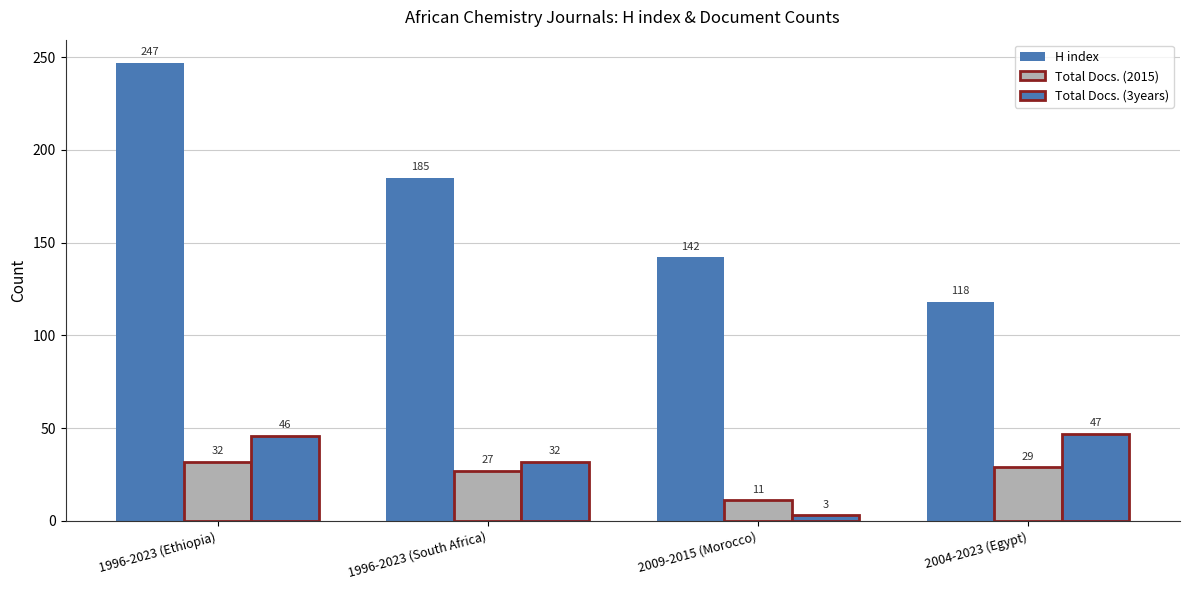

How many bars are there in total?

12